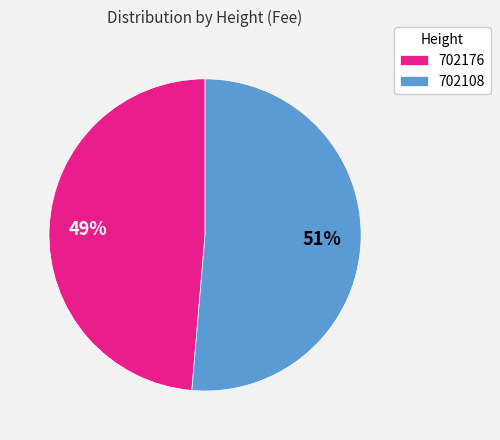

What percentage is the 702176 slice, to the nearest percent?

49%